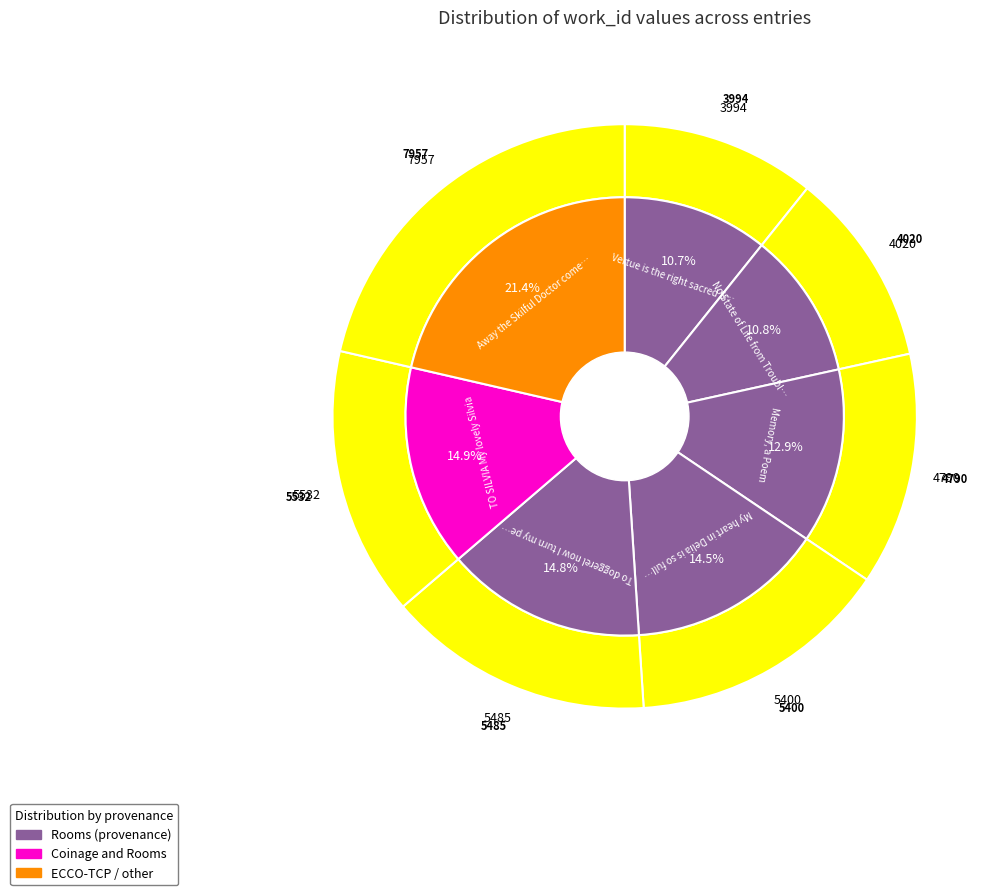

To the nearest percent, what percentage of the pie is Memory, a Poem?

13%